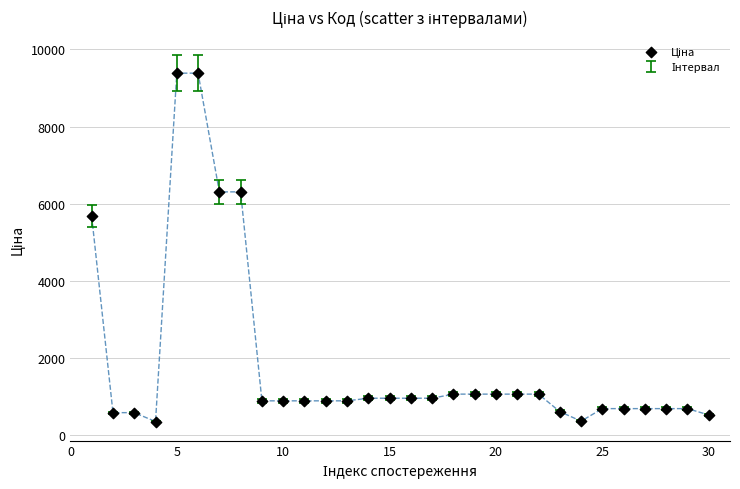

What Y value in the scatter plot is closest to 4871?

5673.8